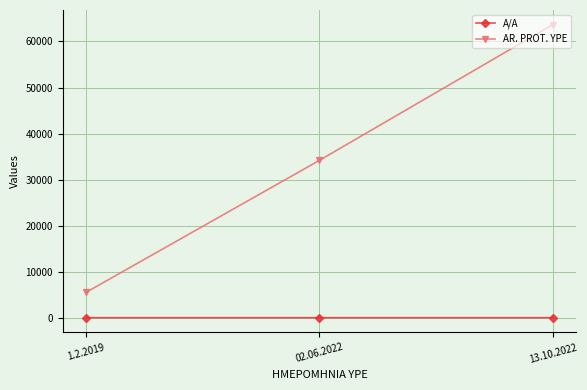

What is the label of the 1st point from the left?

1.2.2019